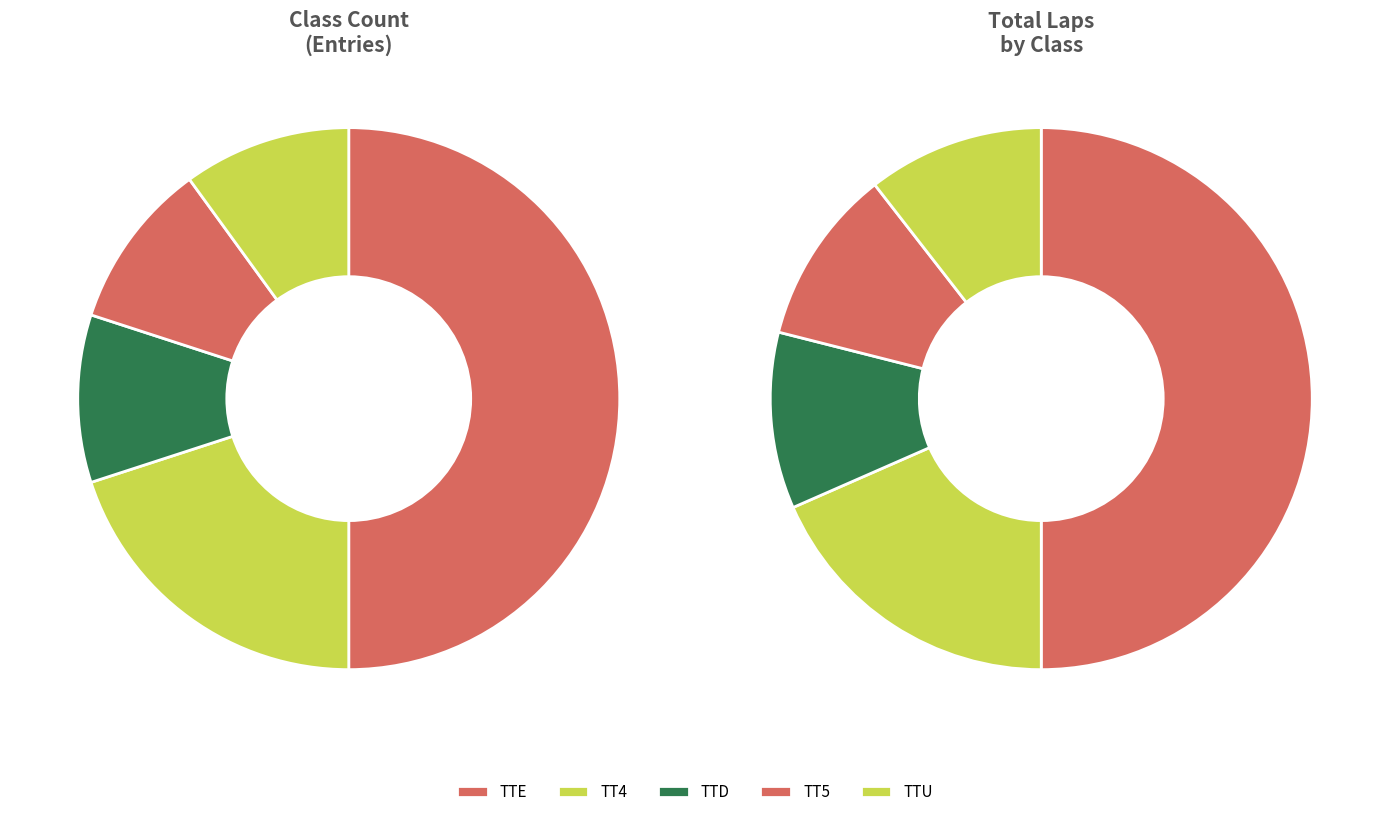

Does any single category account for the majority?

Yes